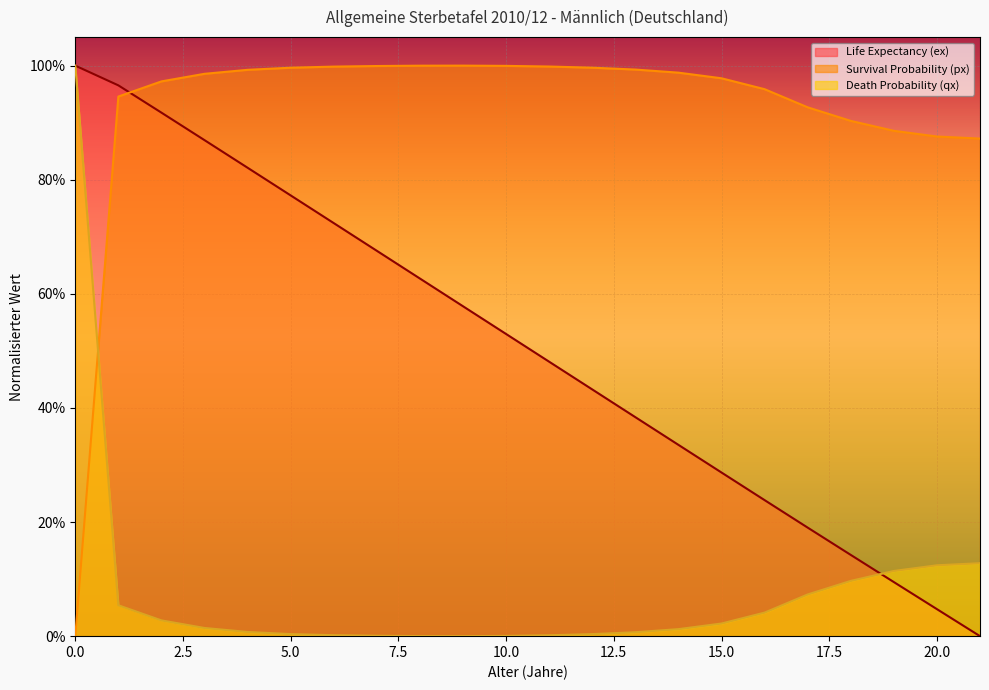

What is the value of the Survival Probability (px) point at the 22nd from the left?

0.9